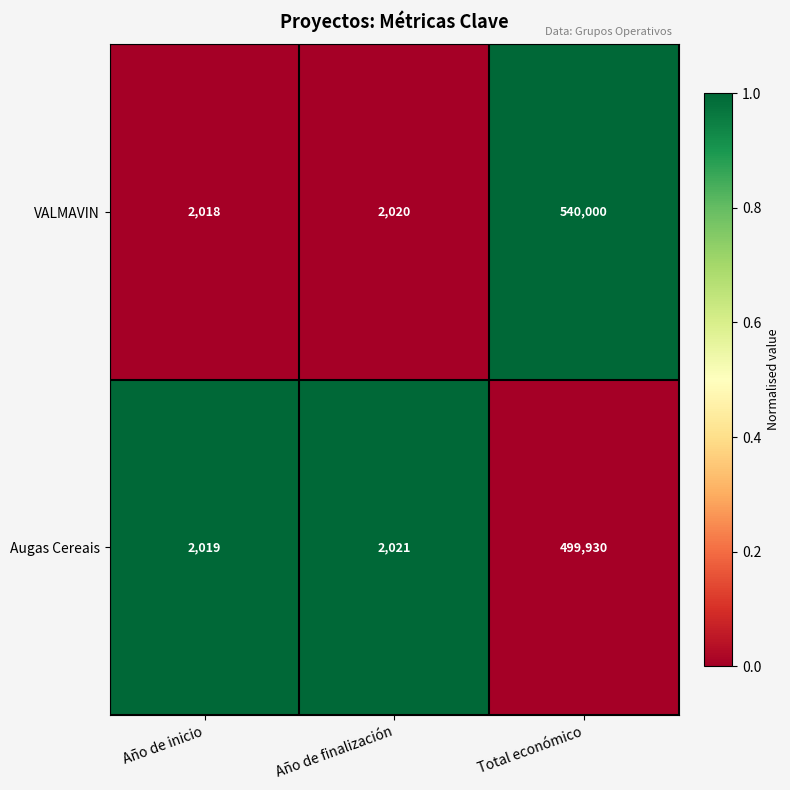

Rank the series by their average value, from highest to lowest.

VALMAVIN, Augas Cereais